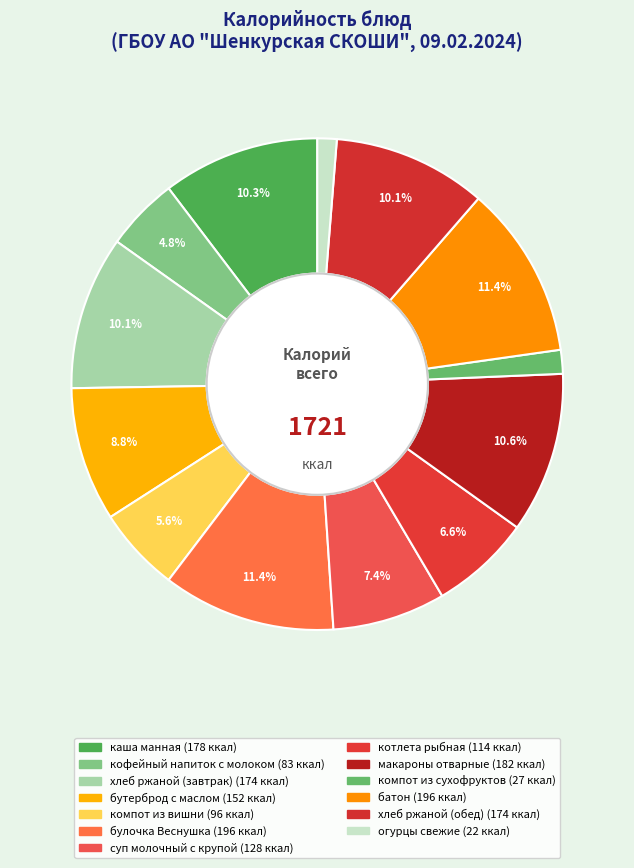

Count the number of slices in the pie.

13